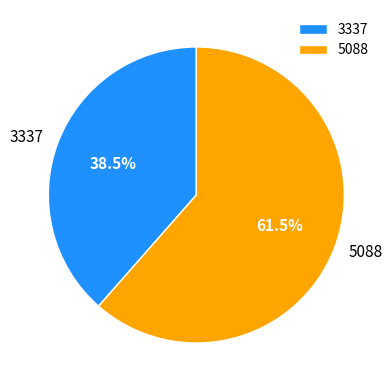

How much of the chart is everything except 3337?

61.5%